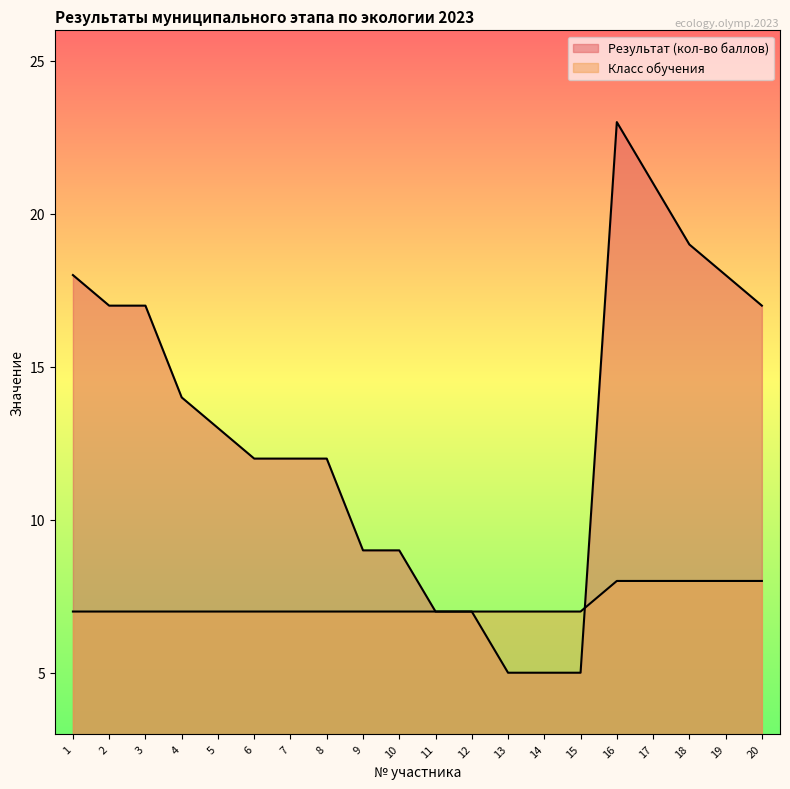

What is the sum of all Результат (кол-во баллов) values?

260